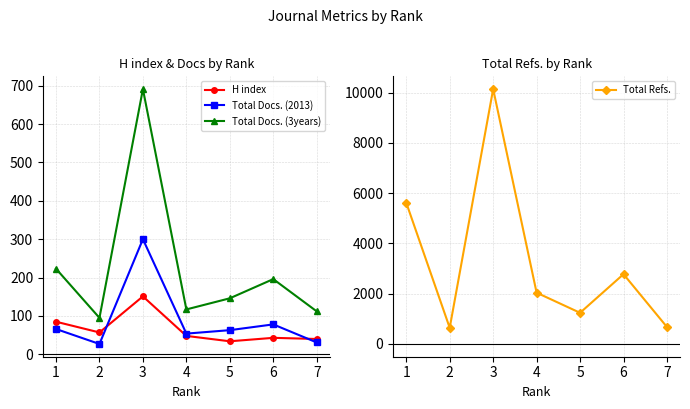

True or false: Total Refs. and H index intersect in this chart.

False